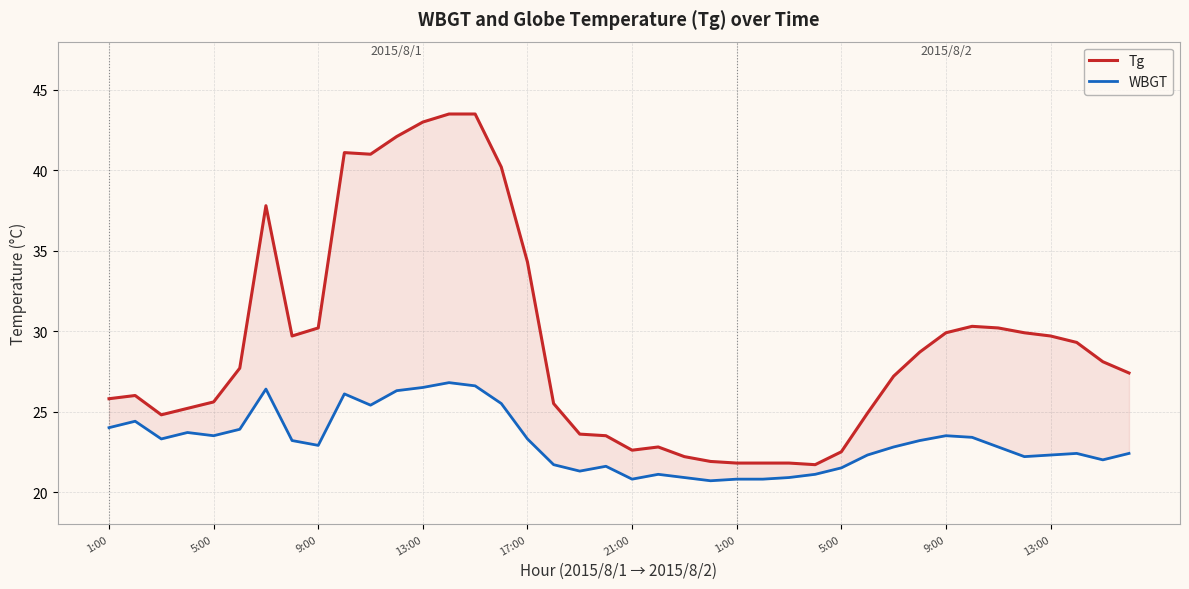

What are all the series names shown in the legend?

Tg, WBGT